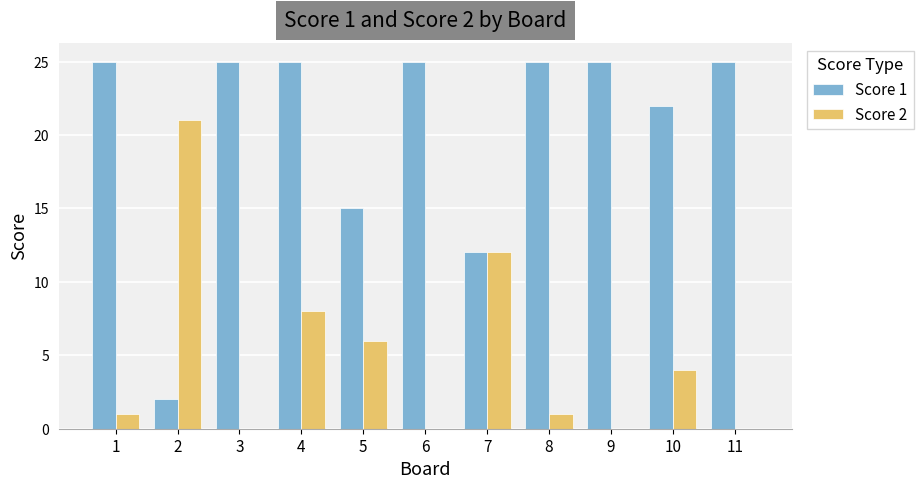

Reading right to left, what are all the values shown in this chart?

Score 1: 25	22	25	25	12	25	15	25	25	2	25
Score 2: 0	4	0	1	12	0	6	8	0	21	1